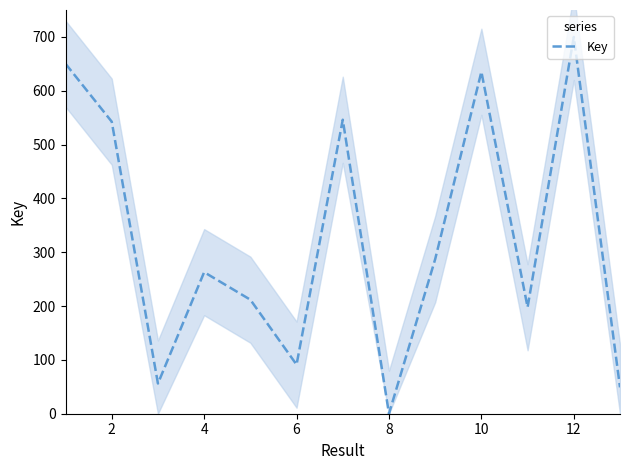

What is the maximum value for Key?

700.0